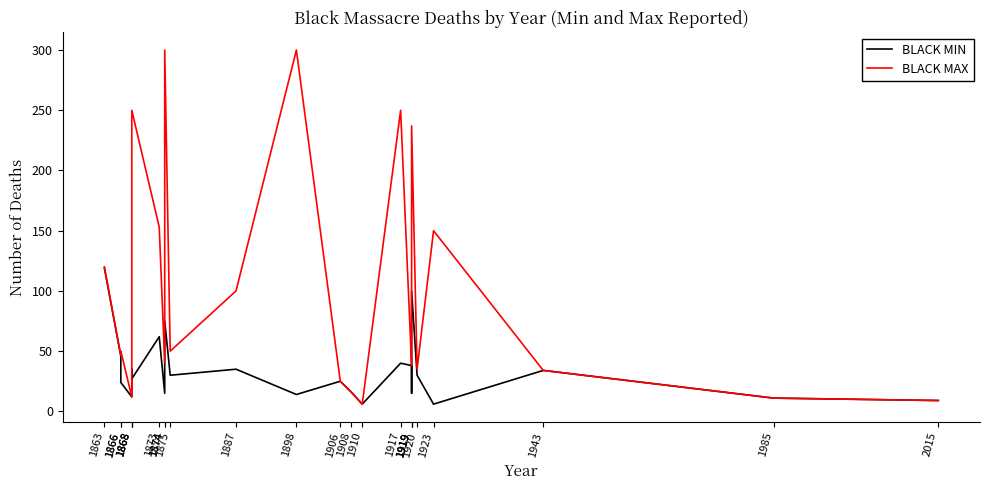

True or false: BLACK MAX and BLACK MIN intersect in this chart.

False